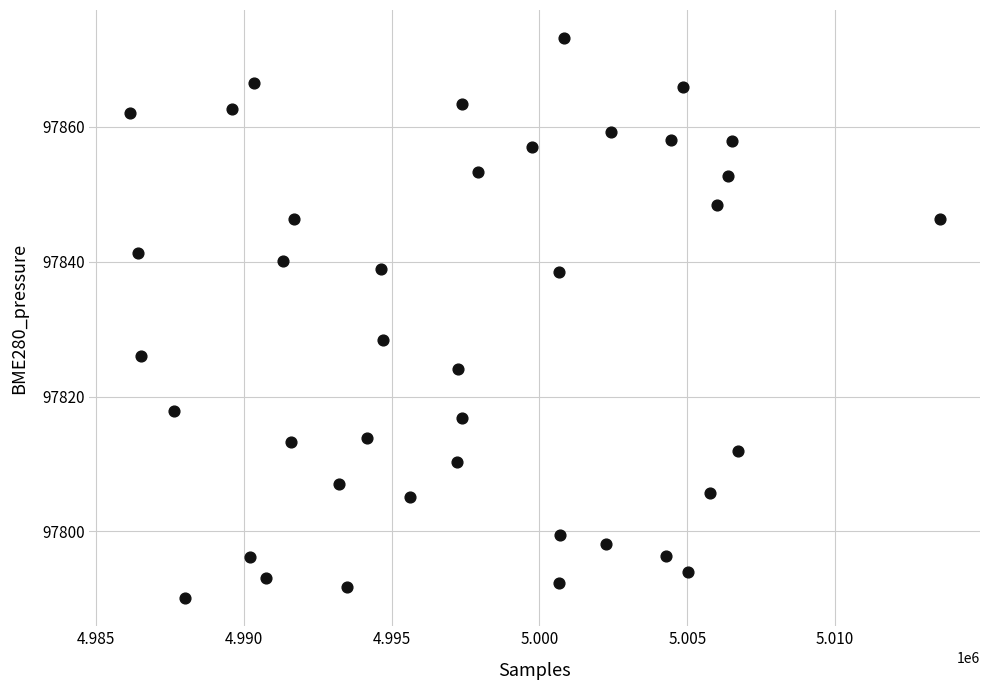

What is the range of X values (max minus min)?

27385.0